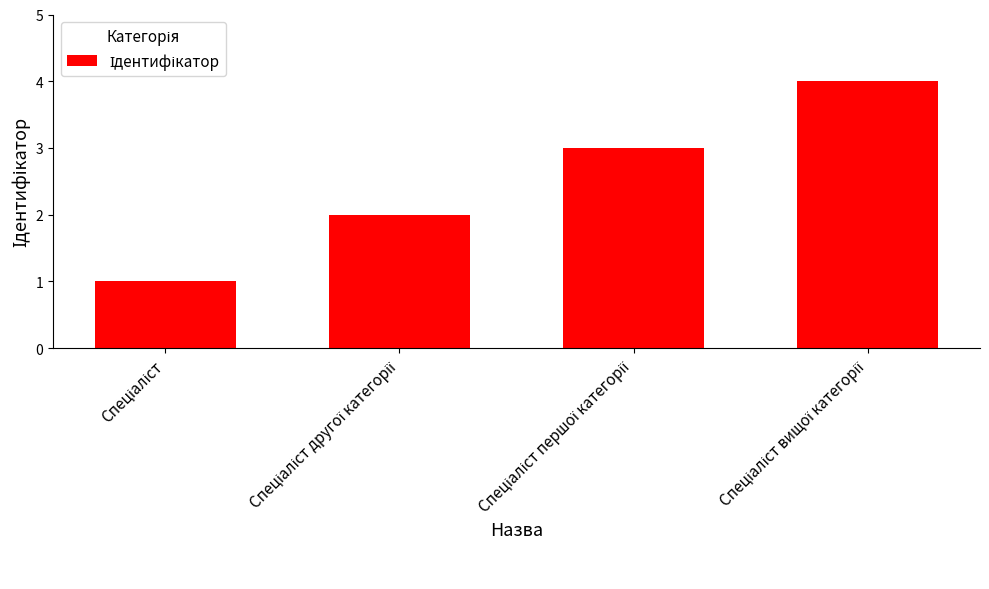

What is the greatest value displayed?

4